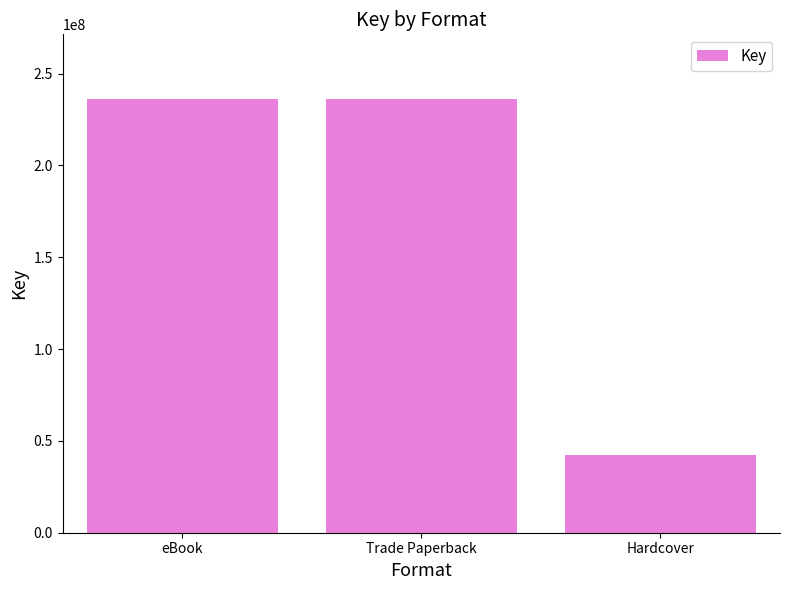

What is the minimum value shown in the chart?

42095499